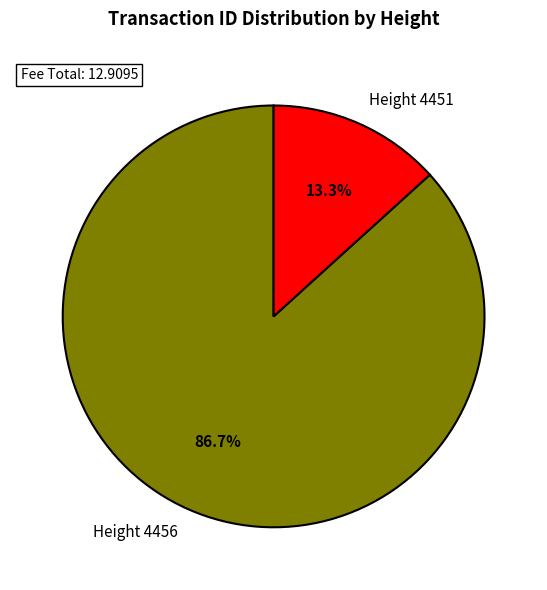

The Height 4451 slice represents 1% of the pie. True or false?

False